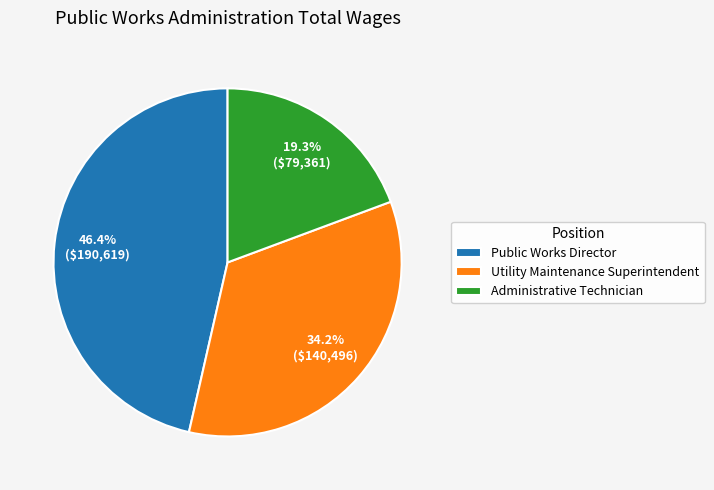

Does Utility Maintenance Superintendent account for over 50% of the chart?

No